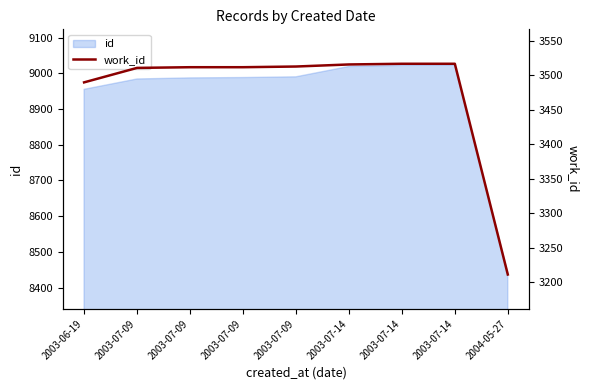

What is the ratio of the value at 2003-06-19 to the value at 2003-07-09?

1.0